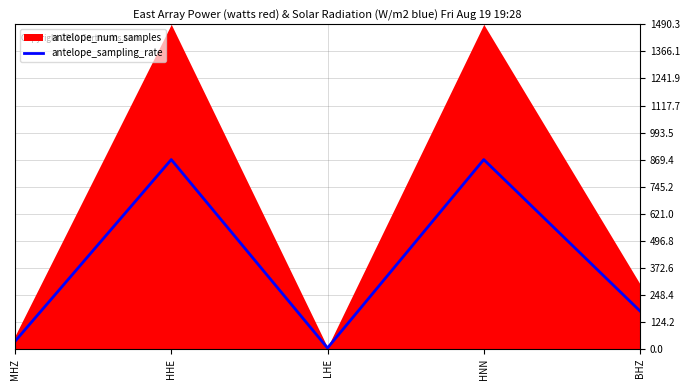

List the labels in order of value, largest first.

HHE, HNN, BHZ, MHZ, LHE